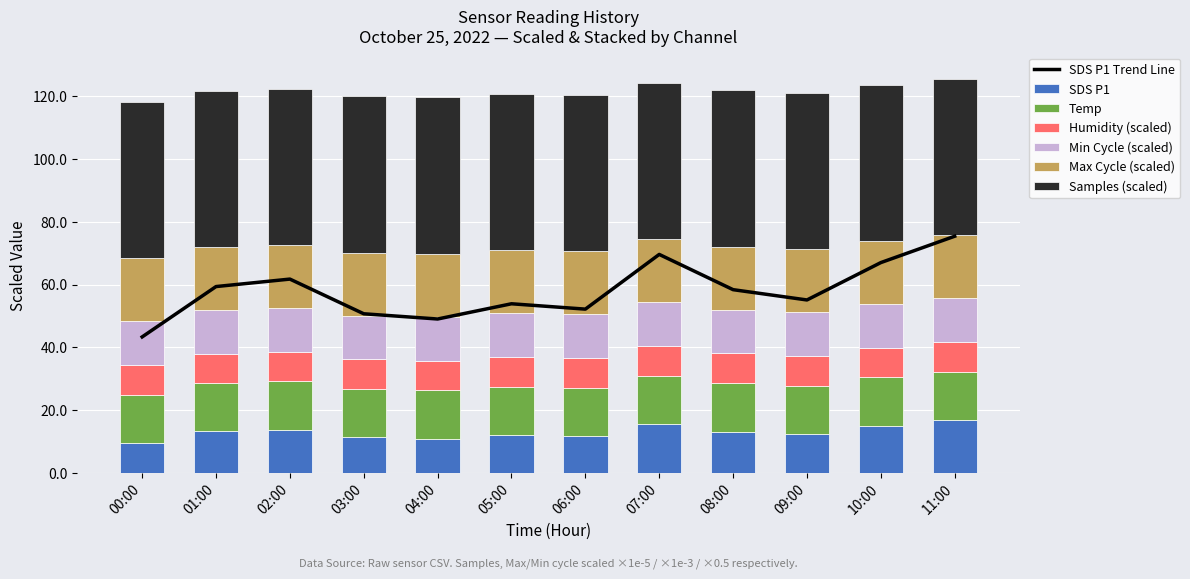

True or false: Humidity has a value of 14.4 at 06:00.

False